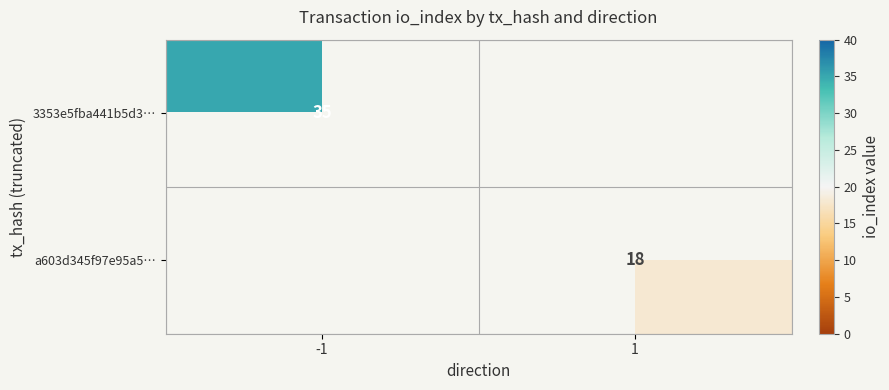

Count the number of data series in this chart.

2